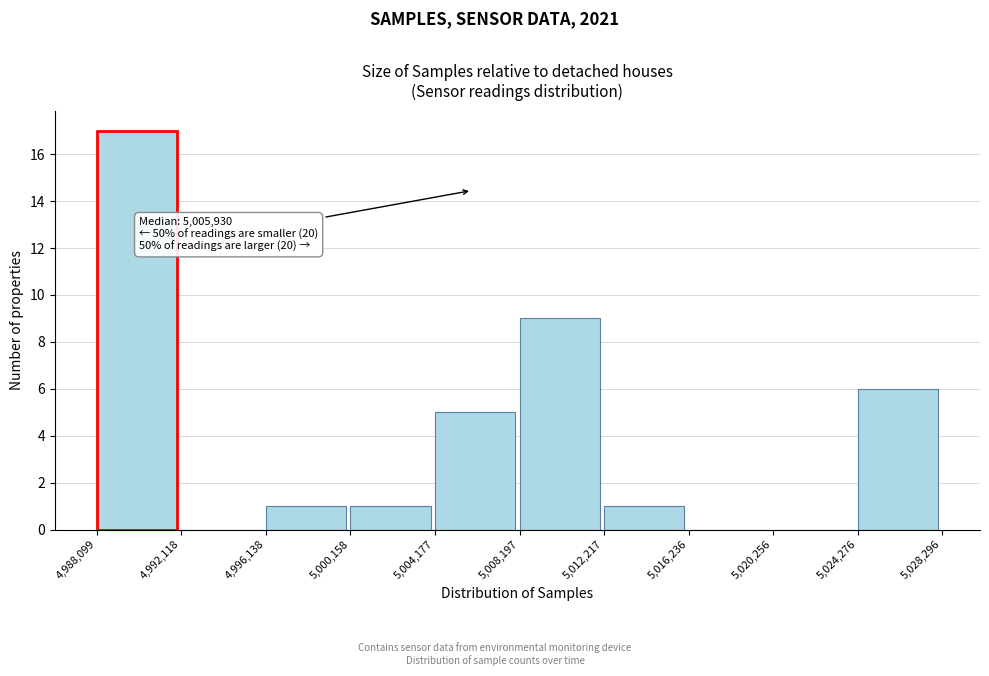

Which range on the x-axis has the tallest bar?

4,988,099 to 4,992,118